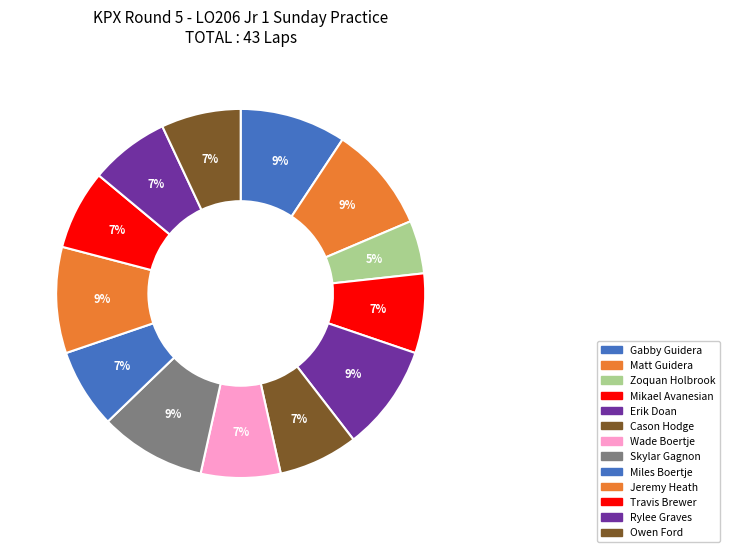

How many segments does this pie chart have?

13